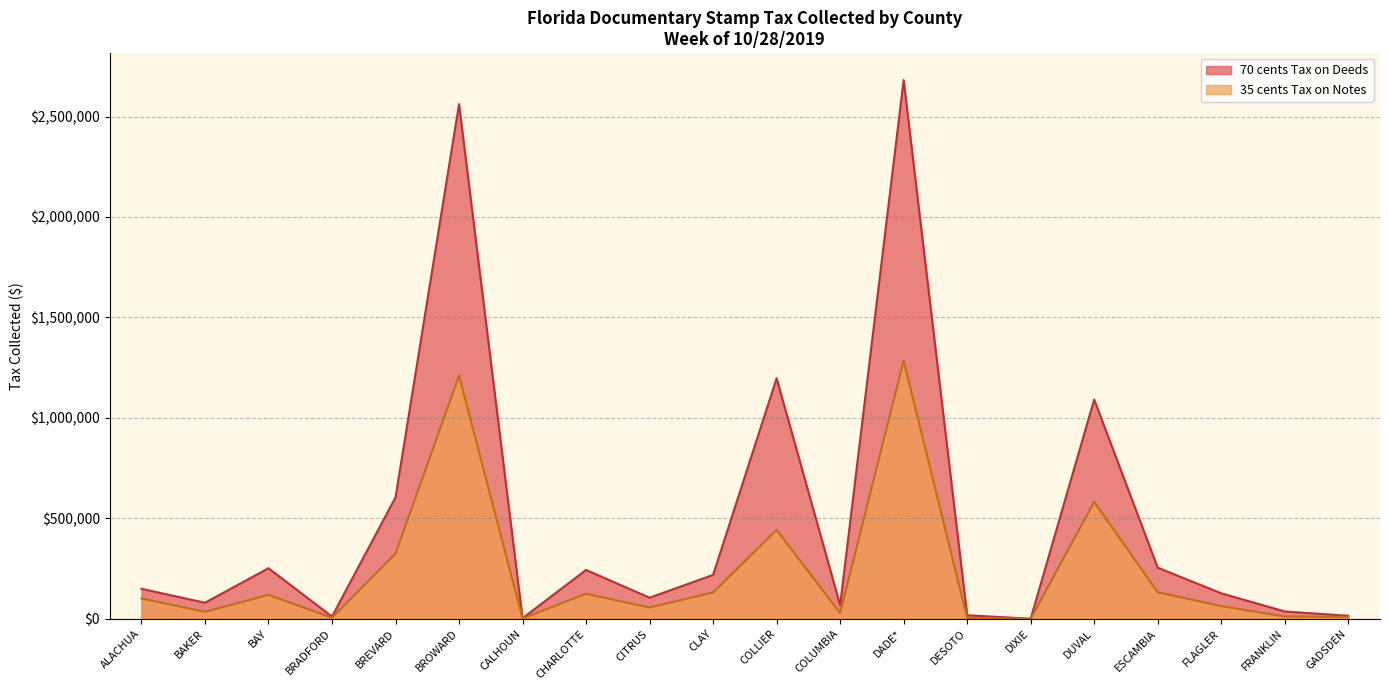

Reading left to right, list all the values displayed in this chart.

70 cents Tax on Deeds: 149030.0	79641.1	251537.3	11049.5	603930.2	2561687.1	2716.0	243031.6	104636.0	218386.7	1197151.2	67697.0	2681698.2	17589.6	0.0	1091301.4	254466.0	126623.0	36280.3	14683.9
35 cents Tax on Notes: 101207.1	34470.1	118785.8	5681.2	323689.8	1210393.1	1758.0	124154.4	56073.5	130673.6	442117.5	28398.7	1285272.1	3584.3	0.0	581720.3	131610.9	63003.5	11448.5	9006.9